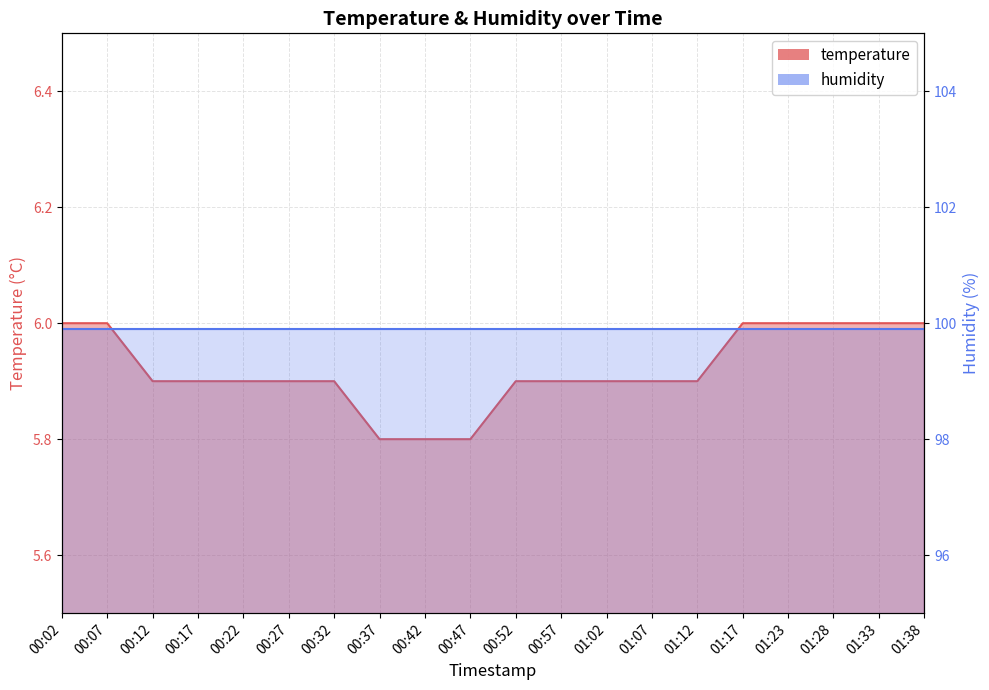

What is the difference between the maximum and minimum values?

0.2